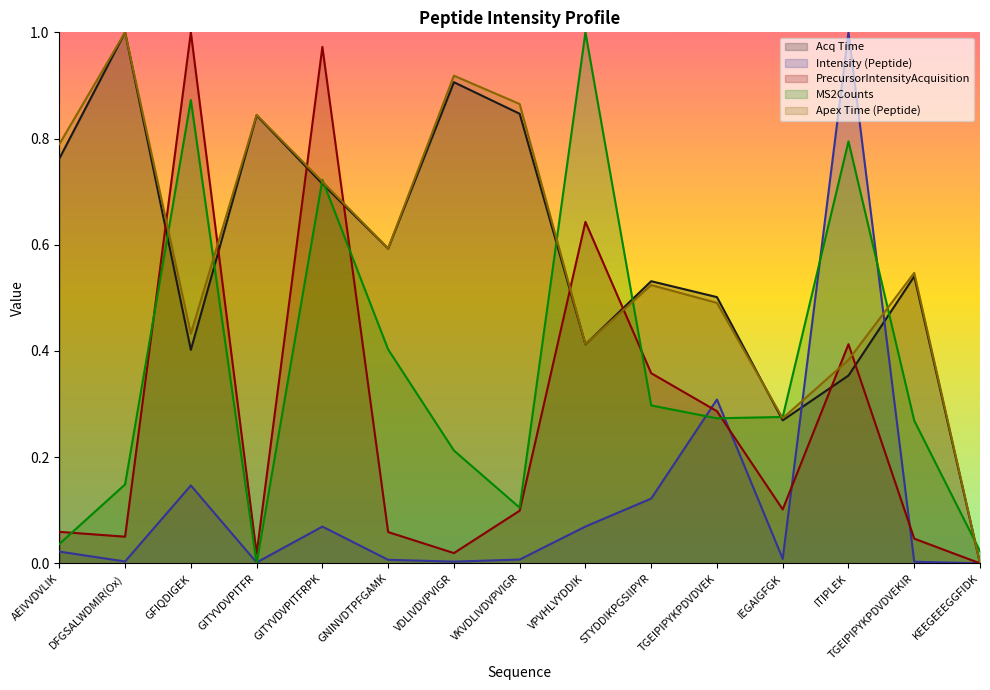

Where is the first local maximum for MS2Counts?

GFIQDIGEK